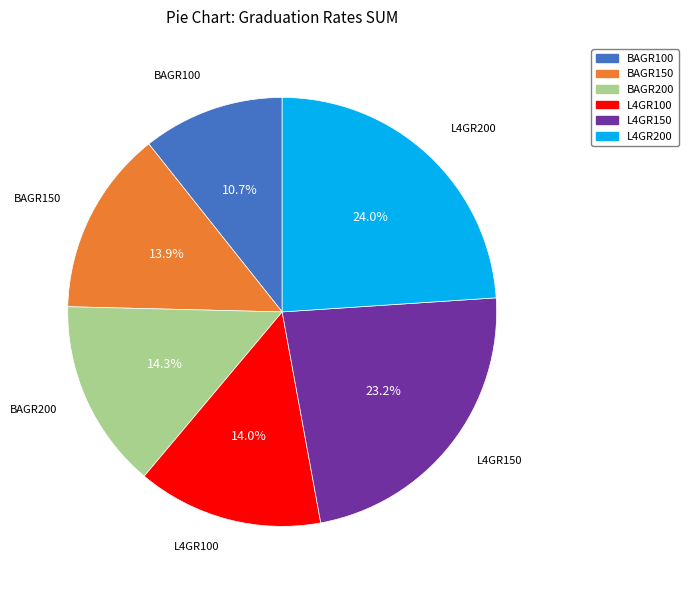

How many slices are in this pie chart?

6